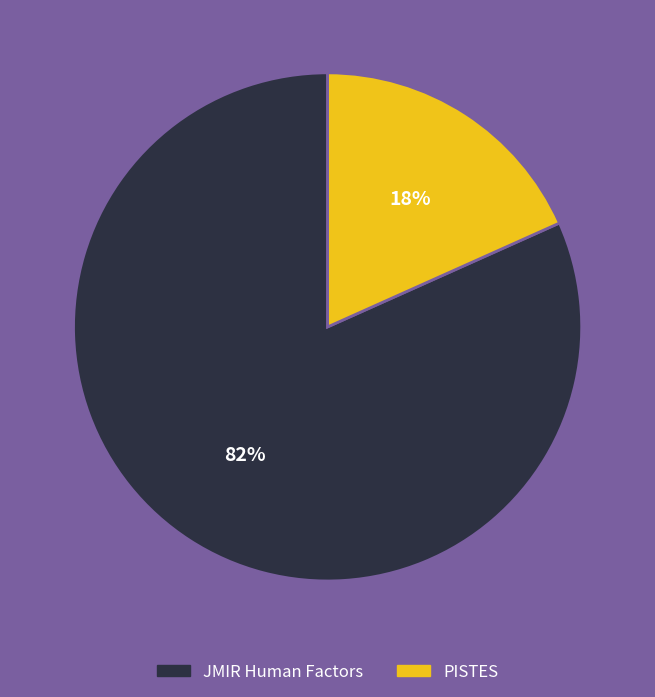

Count the number of slices in the pie.

2